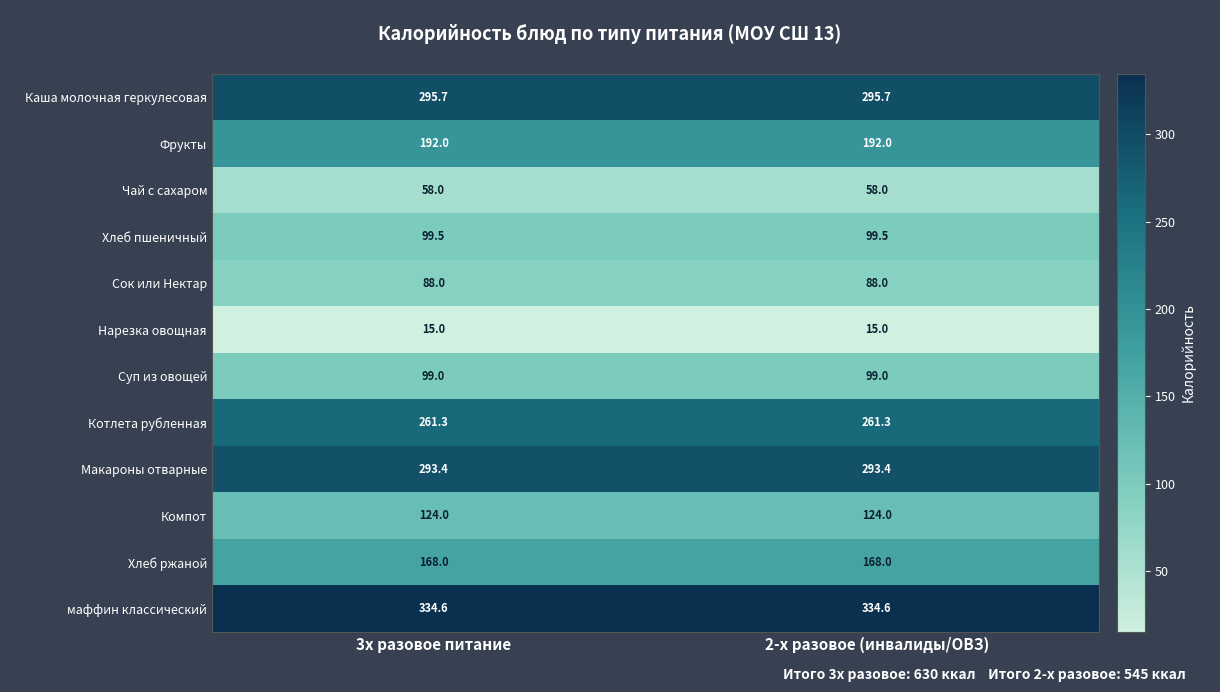

Reading left to right, transcribe all the data shown in this chart.

Каша молочная геркулесовая: 295.7	295.7
Фрукты: 192.0	192.0
Чай с сахаром: 58.0	58.0
Хлеб пшеничный: 99.5	99.5
Сок или Нектар: 88.0	88.0
Нарезка овощная: 15.0	15.0
Суп из овощей: 99.0	99.0
Котлета рубленная: 261.3	261.3
Макароны отварные: 293.4	293.4
Компот: 124.0	124.0
Хлеб ржаной: 168.0	168.0
маффин классический: 334.6	334.6